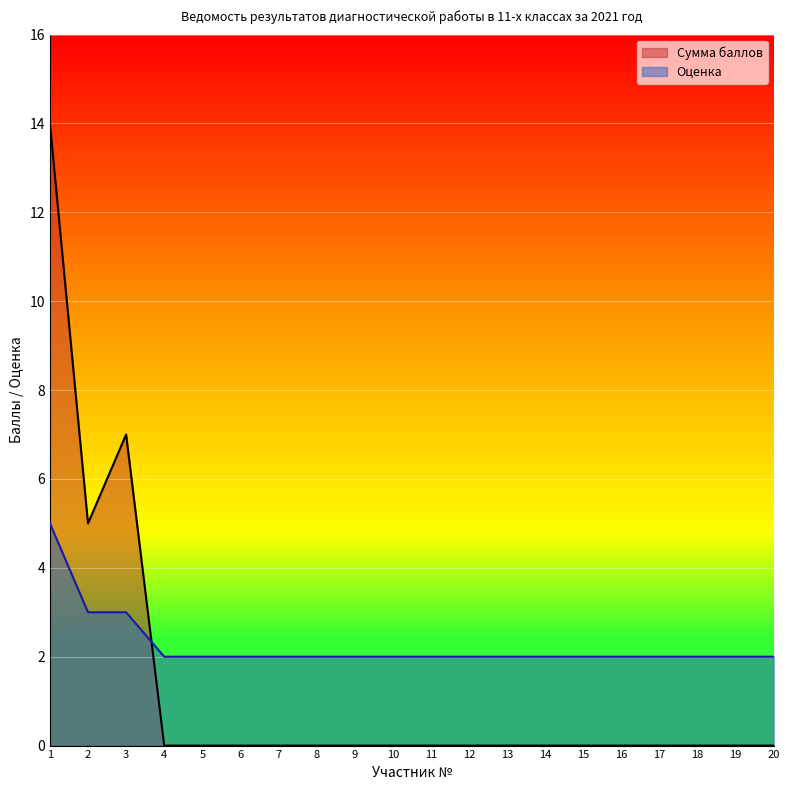

What is the value of the Оценка point at the 19th from the left?

2